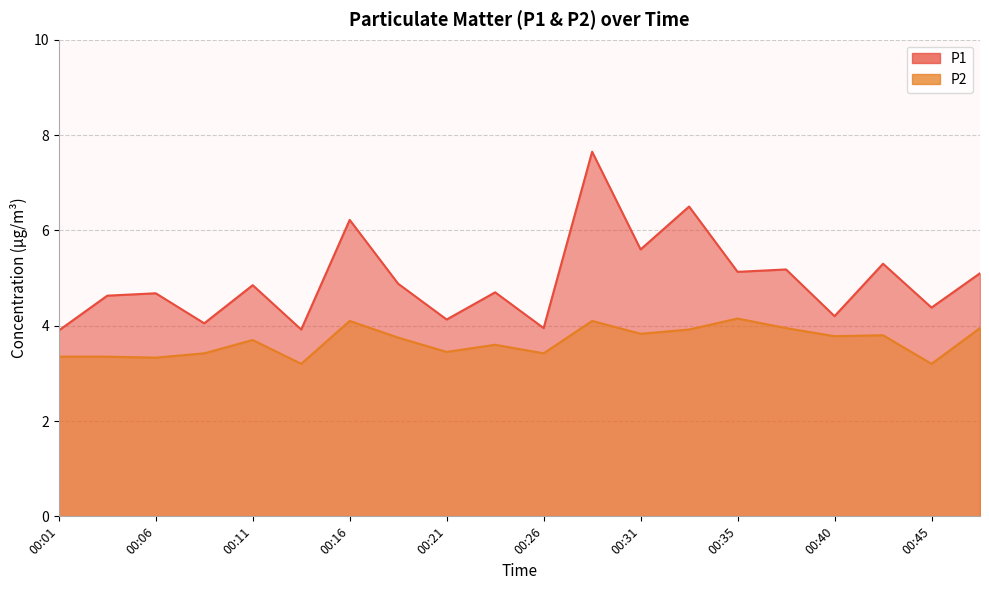

Between 00:21 and 00:45, which series saw the biggest shift?

P1